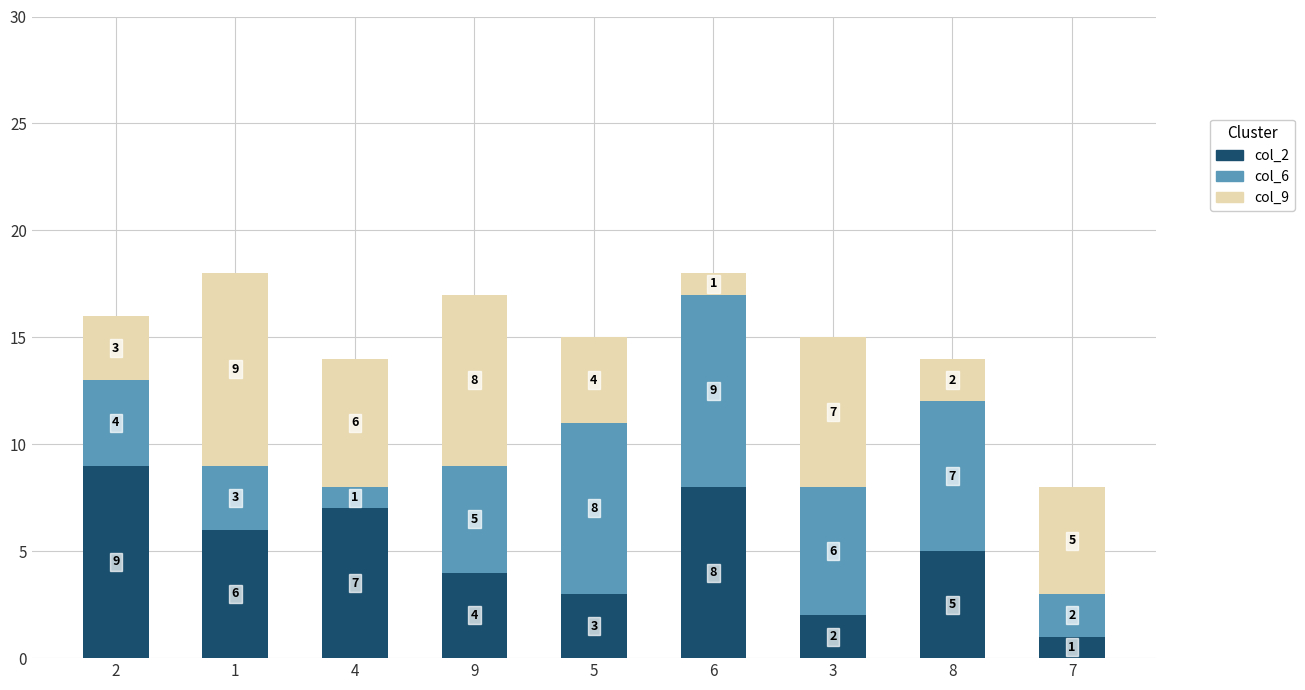

What is the highest value of the col_2 series?

9